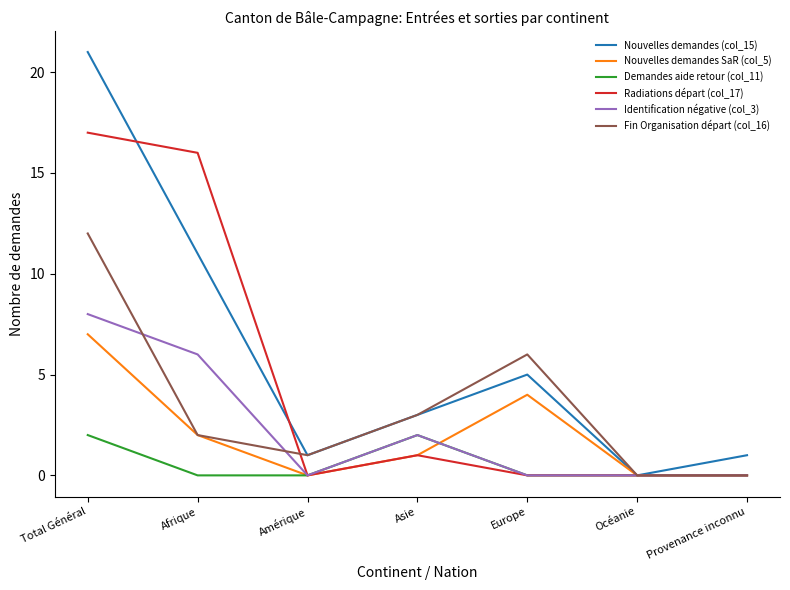

The value of Identification négative (col_3) at Provenance inconnu is 0. True or false?

True